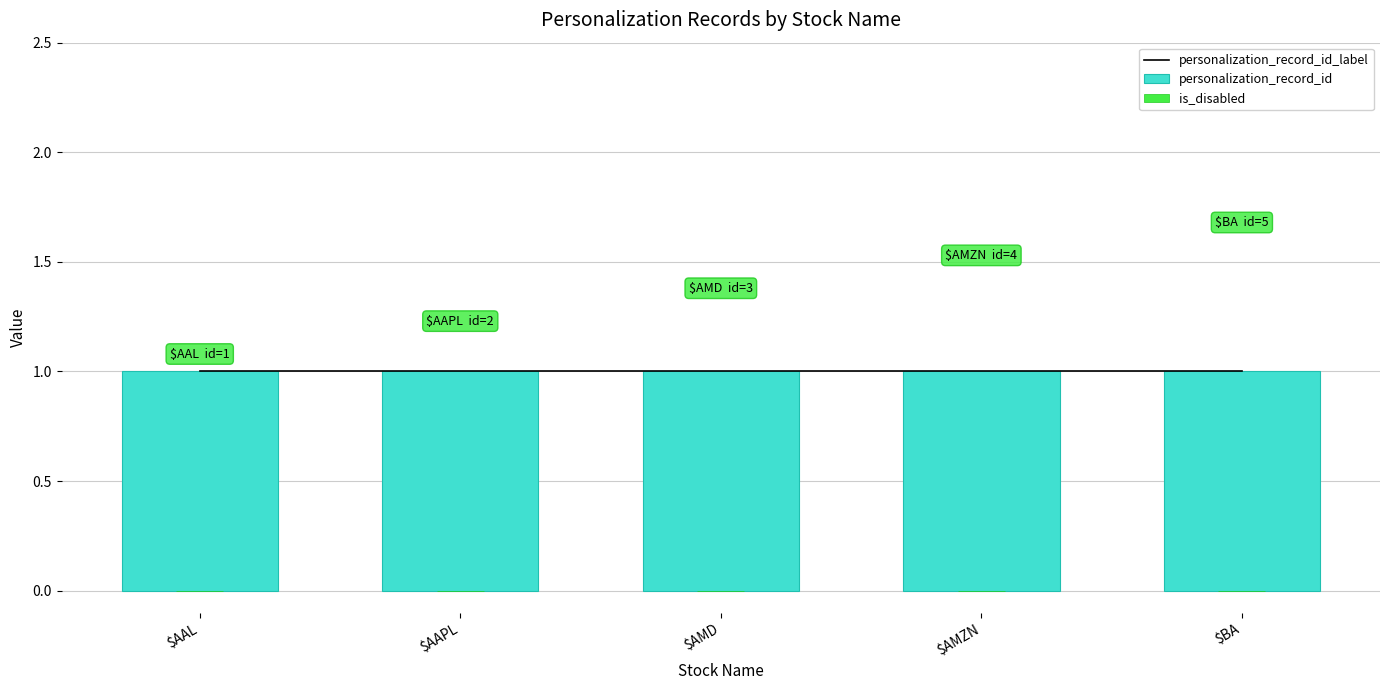

Between $AAL and $AMD, which series saw the biggest shift?

personalization_record_id_label